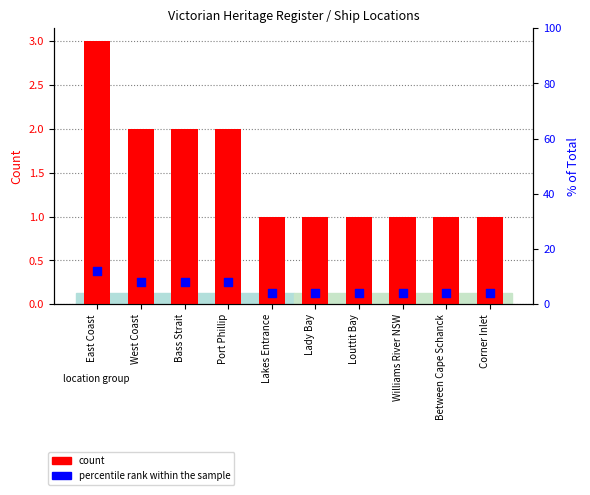

What are all the series names shown in the legend?

count, percentile rank within the sample